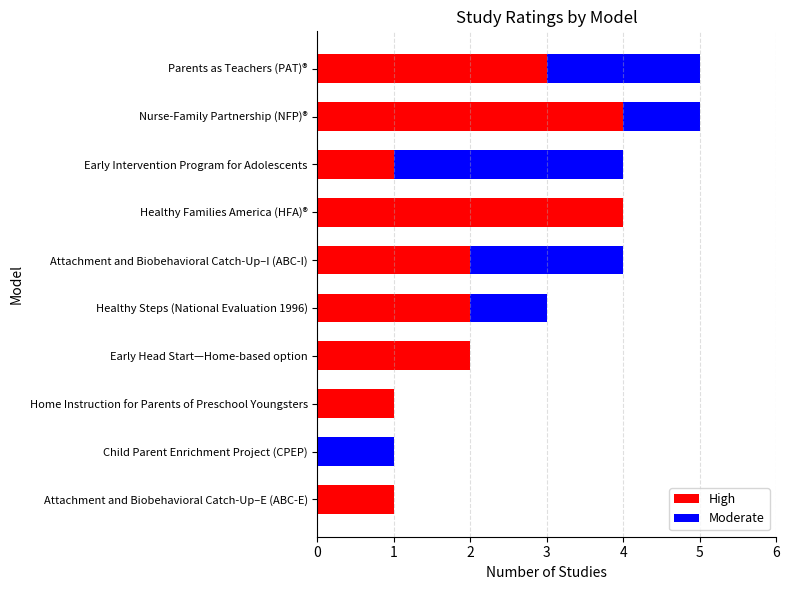

What is the total value across all series at Parents as Teachers (PAT)®?

5